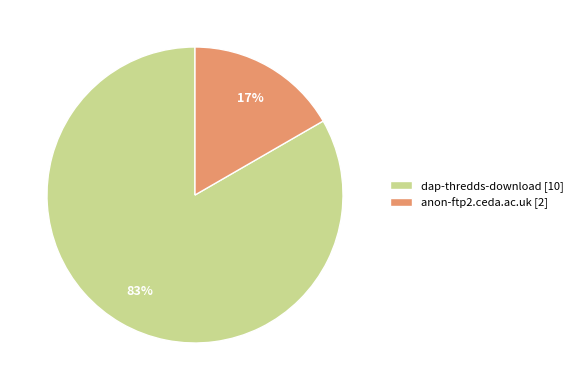

How many segments does this pie chart have?

2